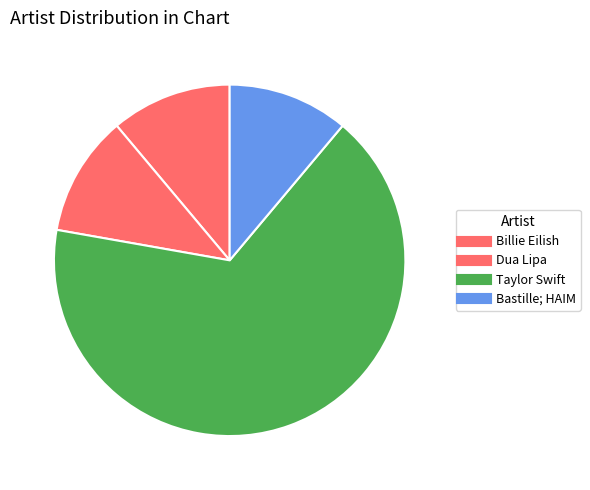

To the nearest percent, what is the difference between the Taylor Swift and Billie Eilish slice percentages?

56%